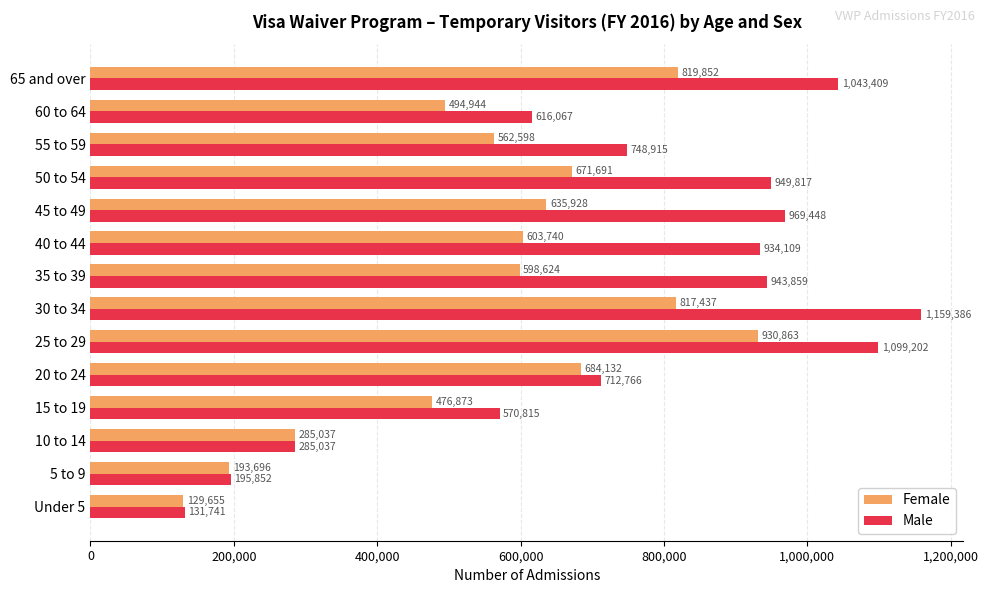

What is the average value of the Male series?

740030